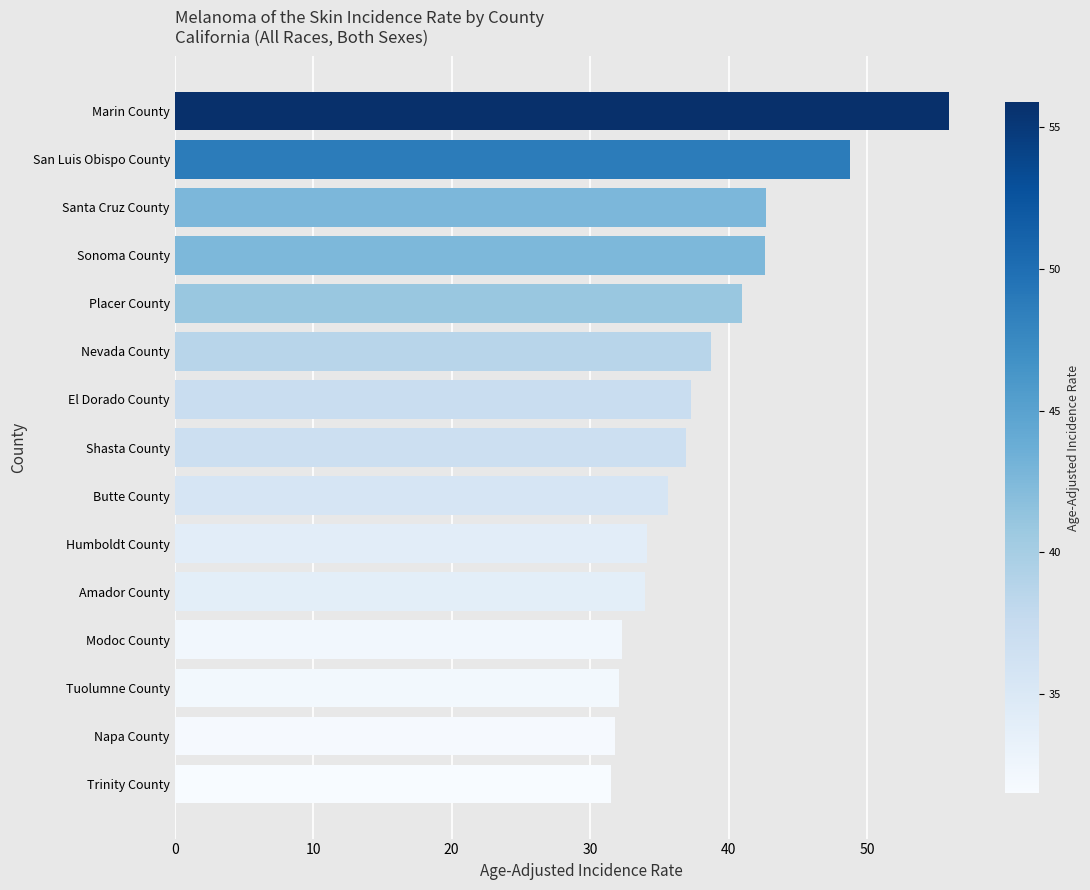

What is the approximate value at Santa Cruz County?

42.7